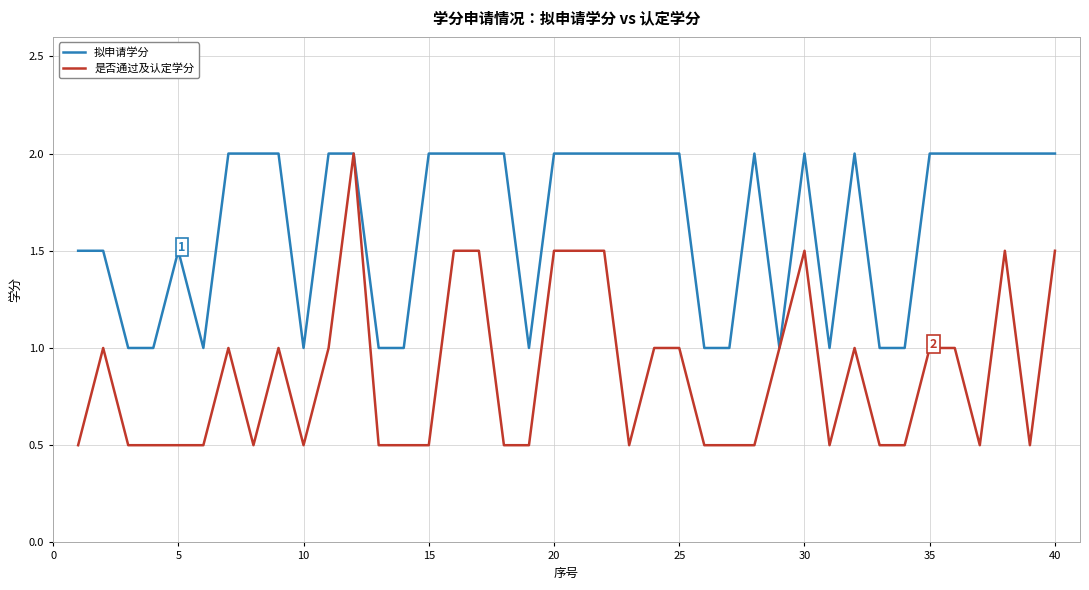

Which series has the largest total across all categories?

拟申请学分